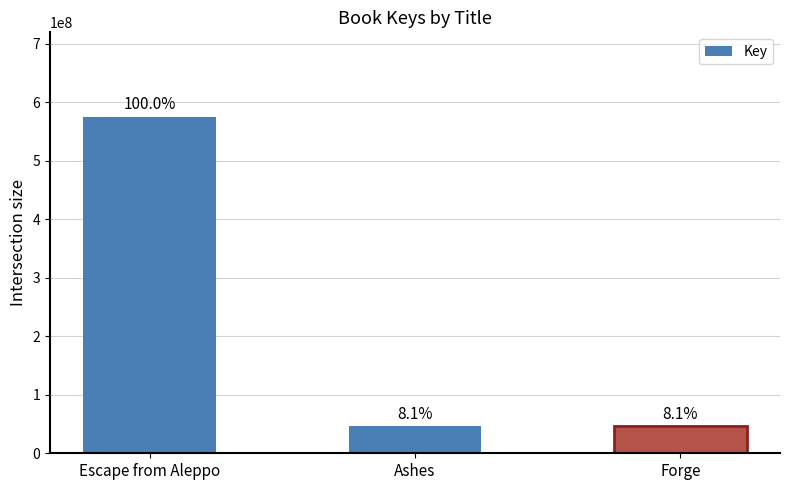

What is the difference between the maximum and minimum values?

529058887